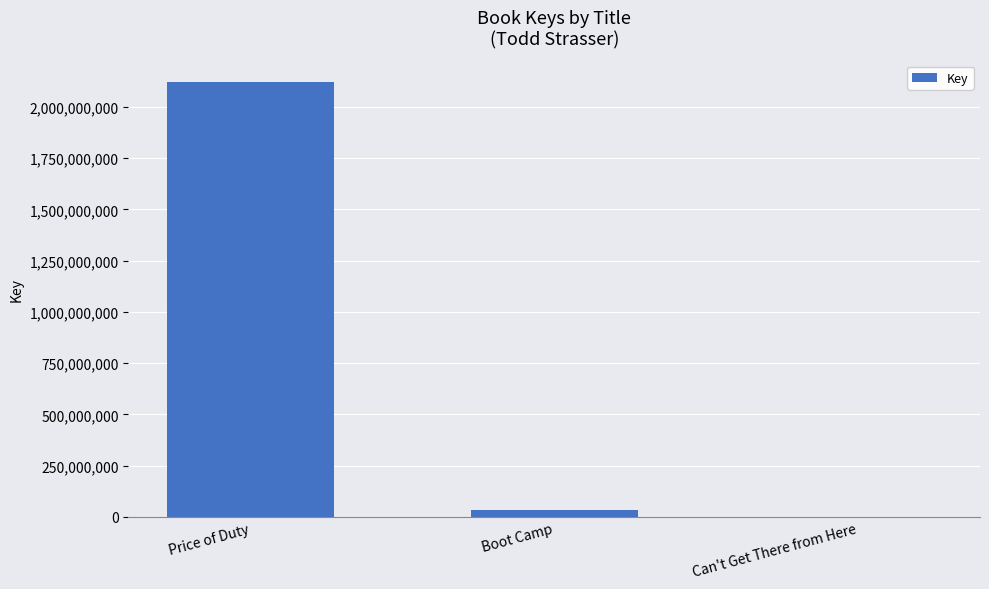

Which has a higher value, Can't Get There from Here or Price of Duty?

Price of Duty